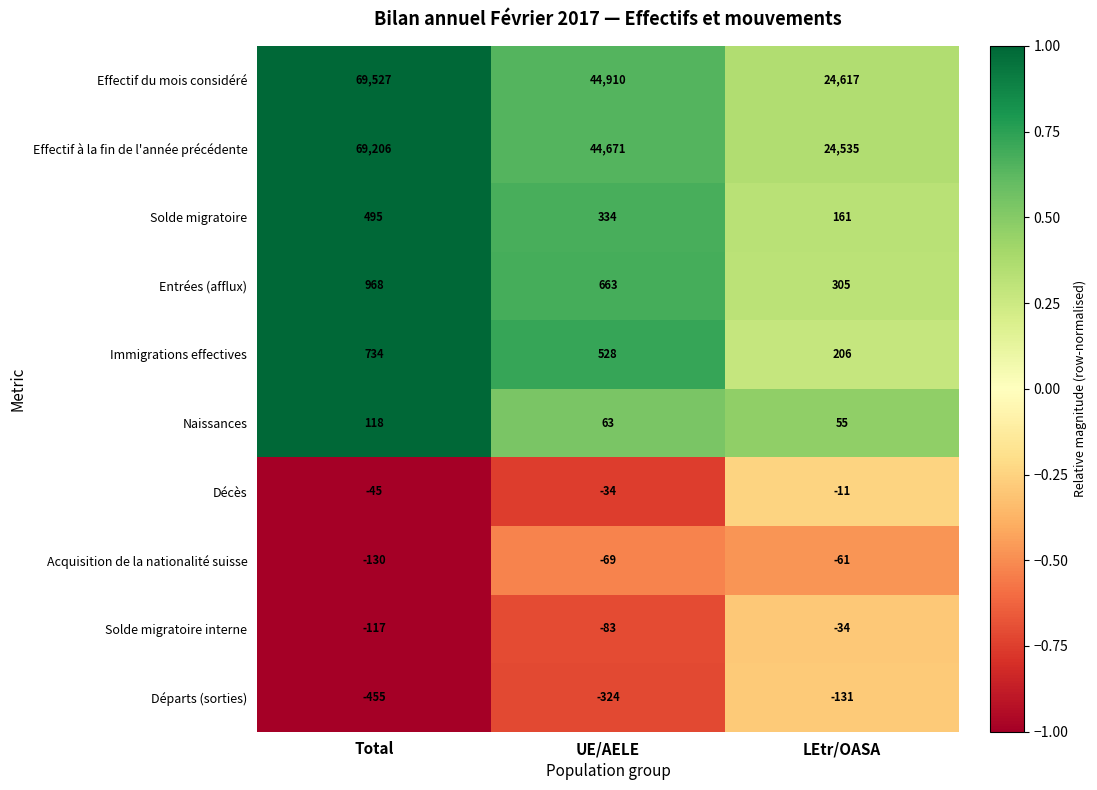

At which category is the sum across all series the highest?

Total